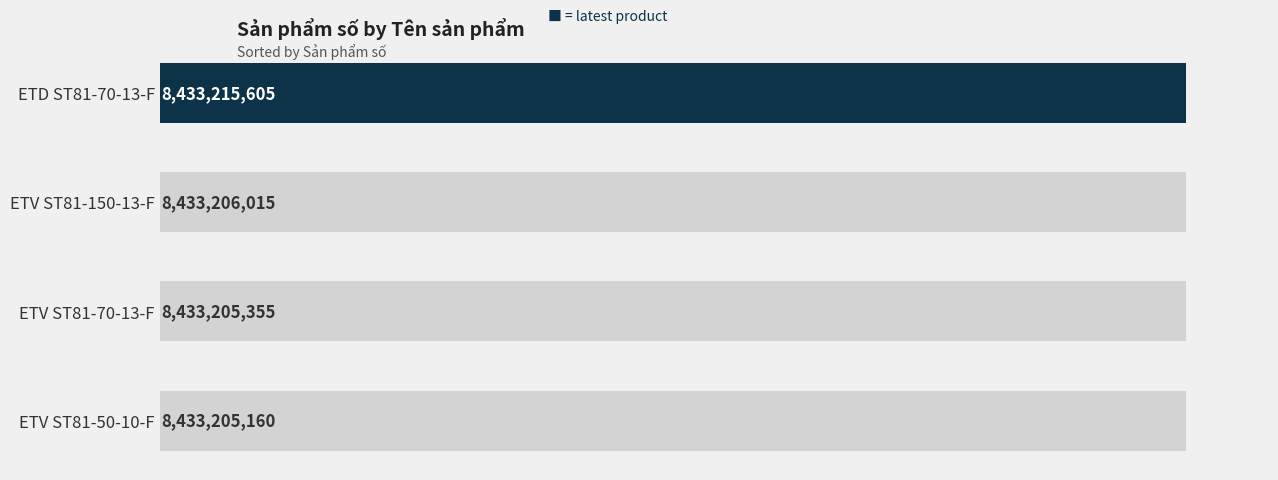

What is the average value?

8433208034